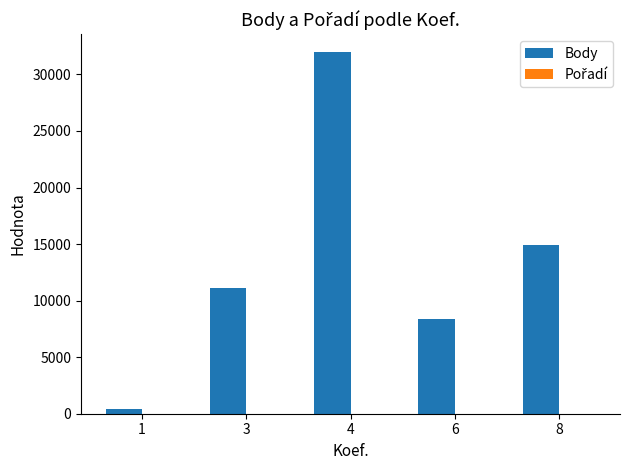

Are the bars horizontal?

No